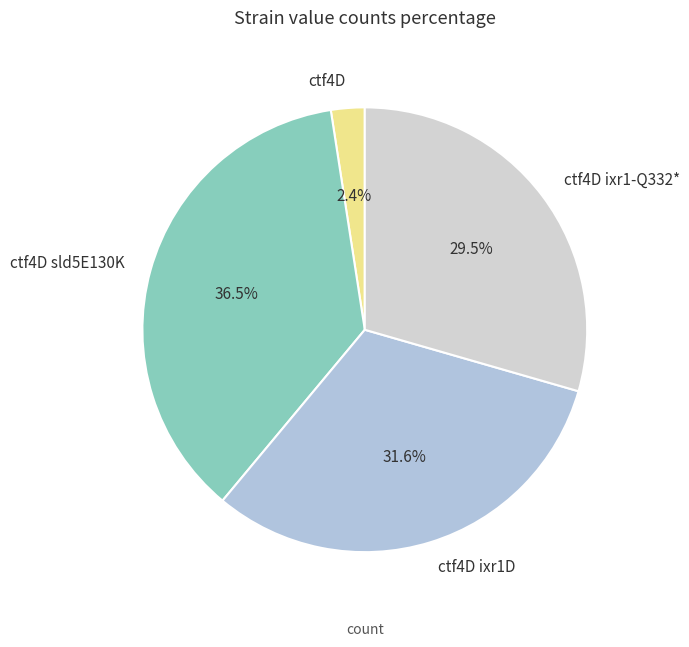

Rank the categories by value from lowest to highest.

ctf4D, ctf4D ixr1-Q332*, ctf4D ixr1D, ctf4D sld5E130K